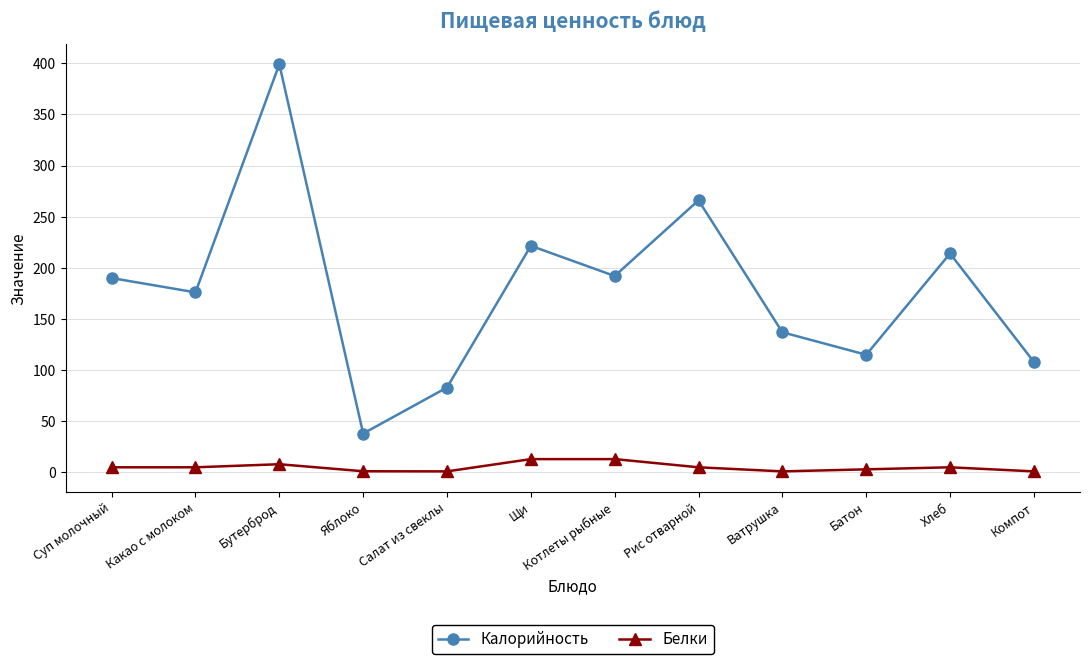

Rank the series at Хлеб from lowest to highest value.

Белки, Калорийность